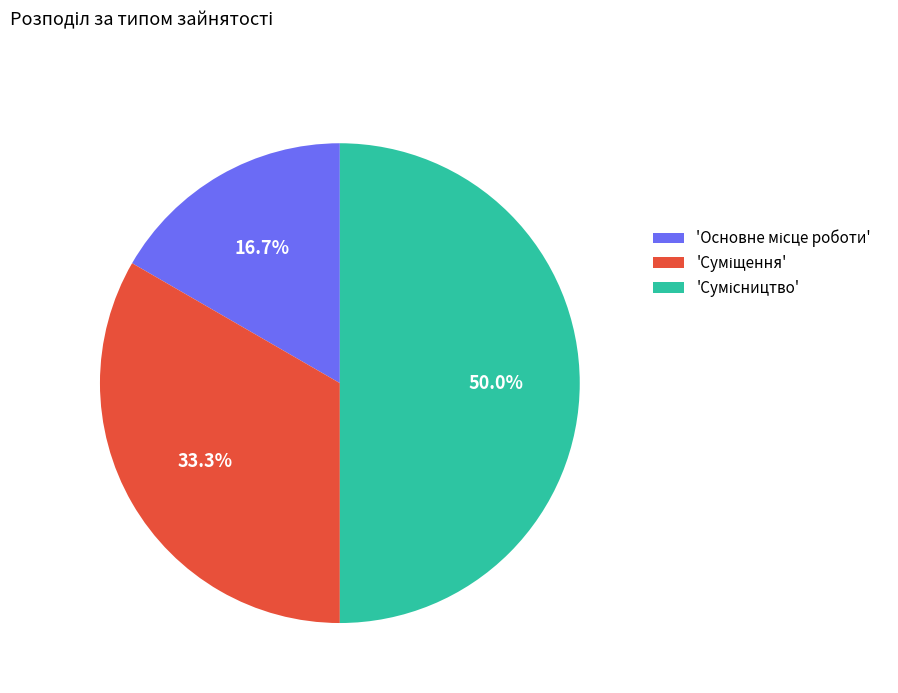

Which category has the biggest portion of the pie?

Сумісництво